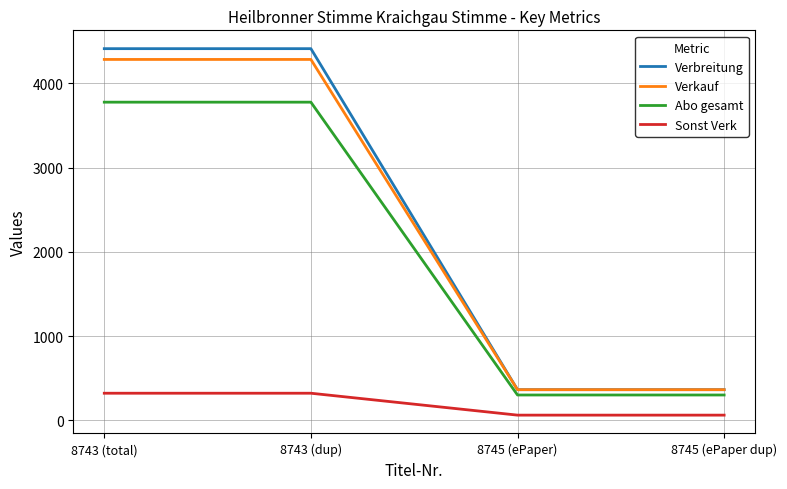

What is the maximum value shown in the chart?

4412